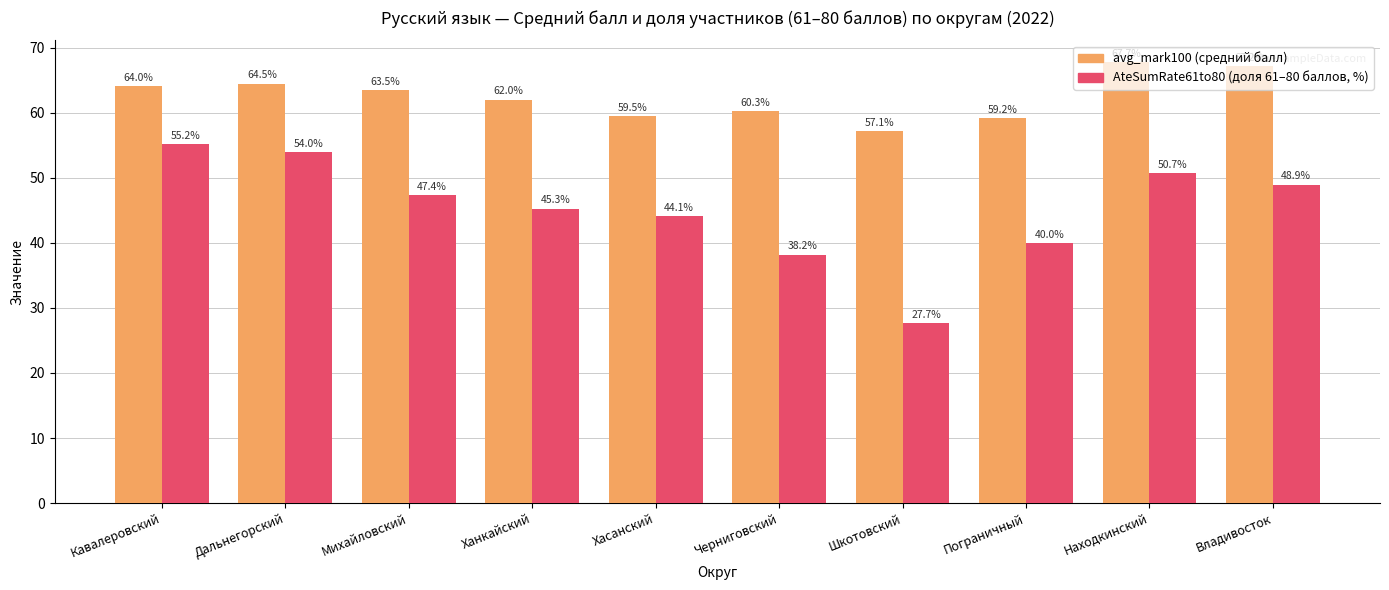

Are the bars grouped side by side (vs. stacked)?

Yes